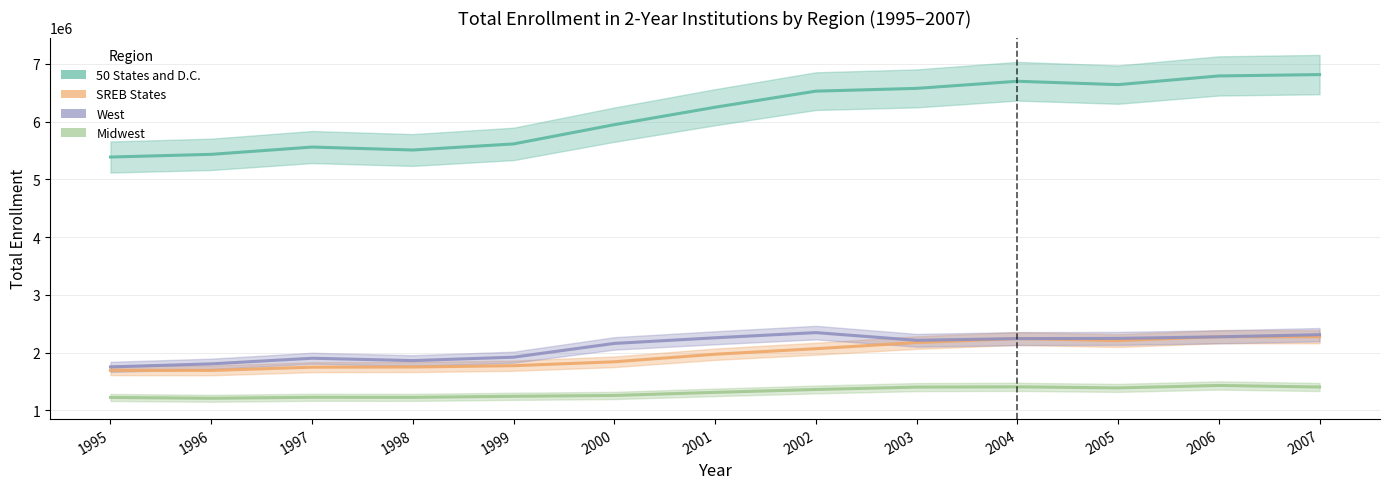

What is the difference between the maximum and minimum values in the Midwest series?

222044